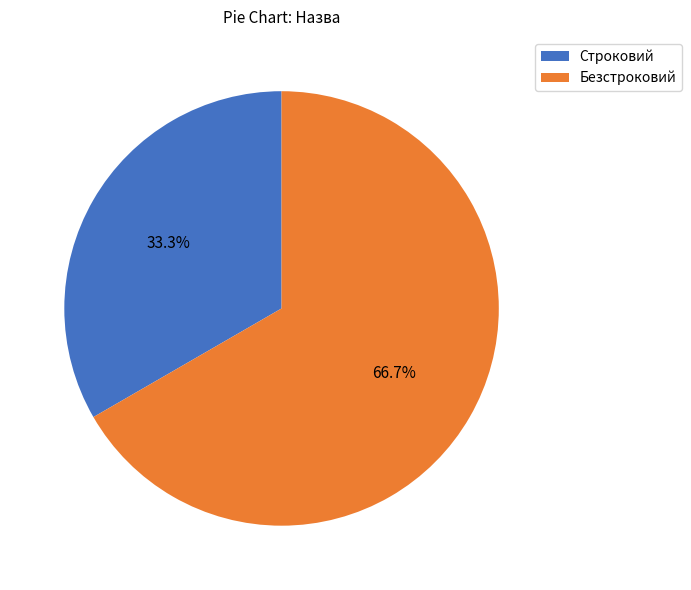

Approximately how many times larger is the value at Безстроковий compared to Строковий?

2.0